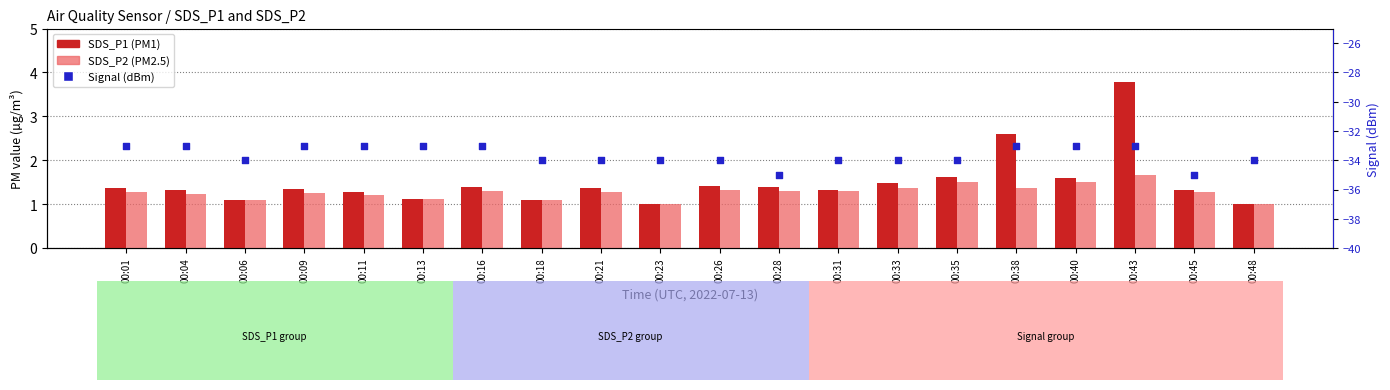

At how many categories does at least one series exceed -18?

20